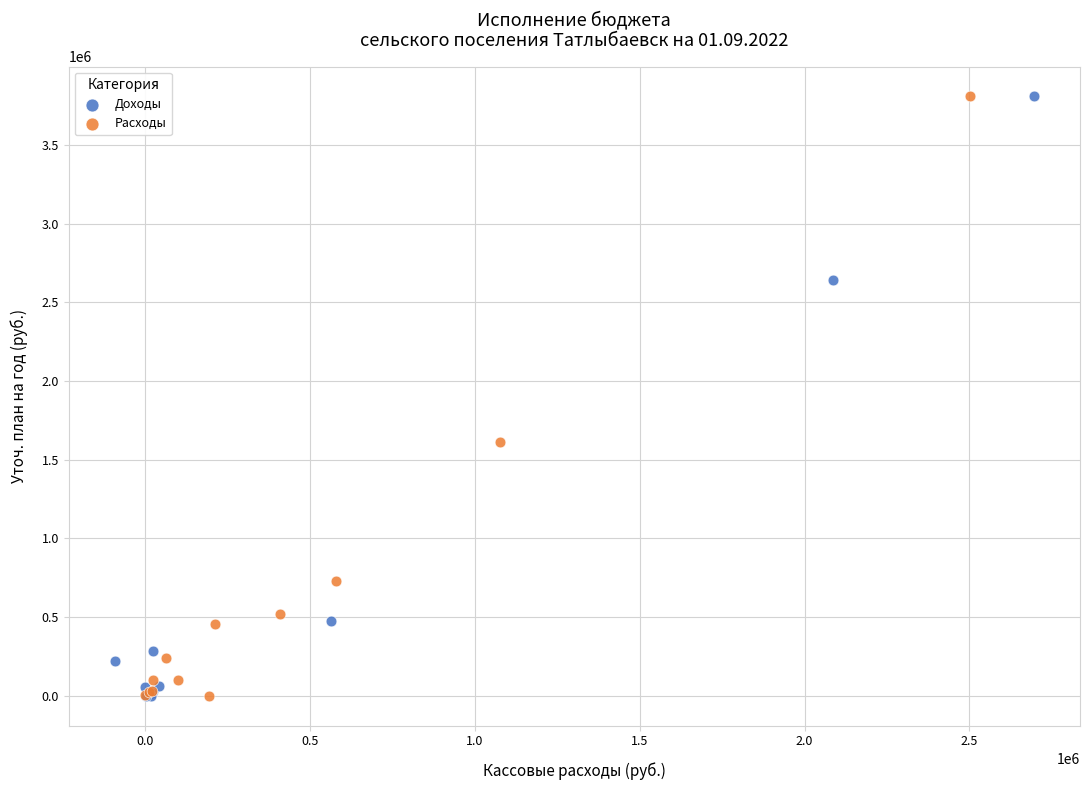

What are all the series names shown in the legend?

Доходы, Расходы